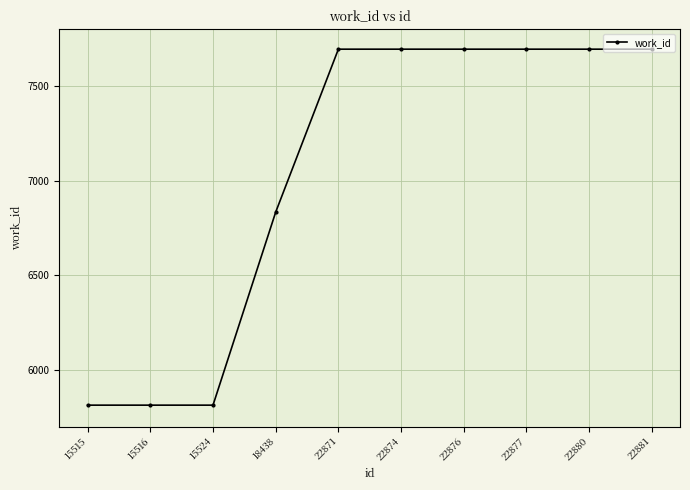

How many lines are shown in the chart?

1